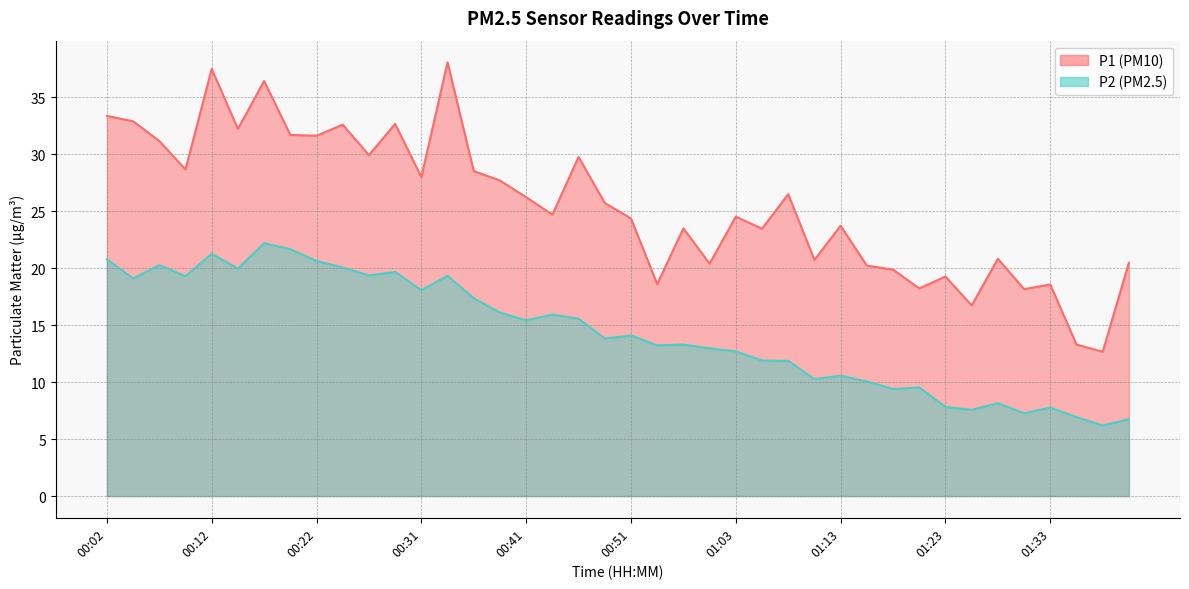

Reading left to right, what are all the values shown in this chart?

P1: 33.4	32.9	31.2	28.7	37.5	32.2	36.4	31.7	31.6	32.6	29.9	32.7	28.0	38.1	28.5	27.7	26.2	24.7	29.8	25.7	24.4	18.6	23.5	20.4	24.5	23.5	26.5	20.7	23.7	20.2	19.9	18.2	19.3	16.7	20.8	18.2	18.6	13.3	12.7	20.5
P2: 20.8	19.1	20.3	19.3	21.3	20.0	22.2	21.7	20.6	20.1	19.4	19.7	18.1	19.3	17.4	16.1	15.4	15.9	15.6	13.8	14.1	13.2	13.3	13.0	12.7	11.9	11.9	10.3	10.6	10.1	9.4	9.5	7.8	7.6	8.2	7.3	7.8	6.9	6.2	6.8